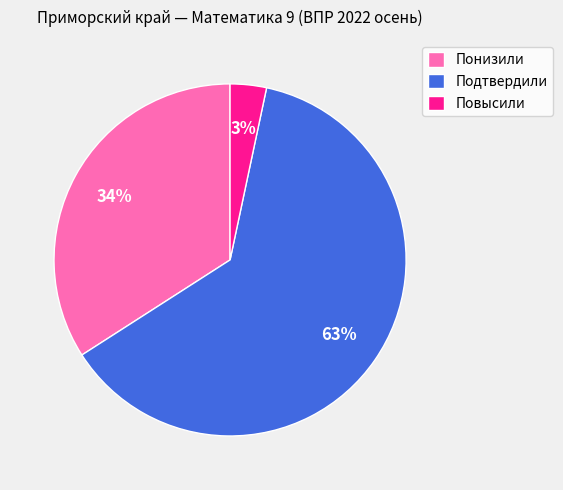

To the nearest percent, what is the difference between the Понизили and Подтвердили slice percentages?

29%